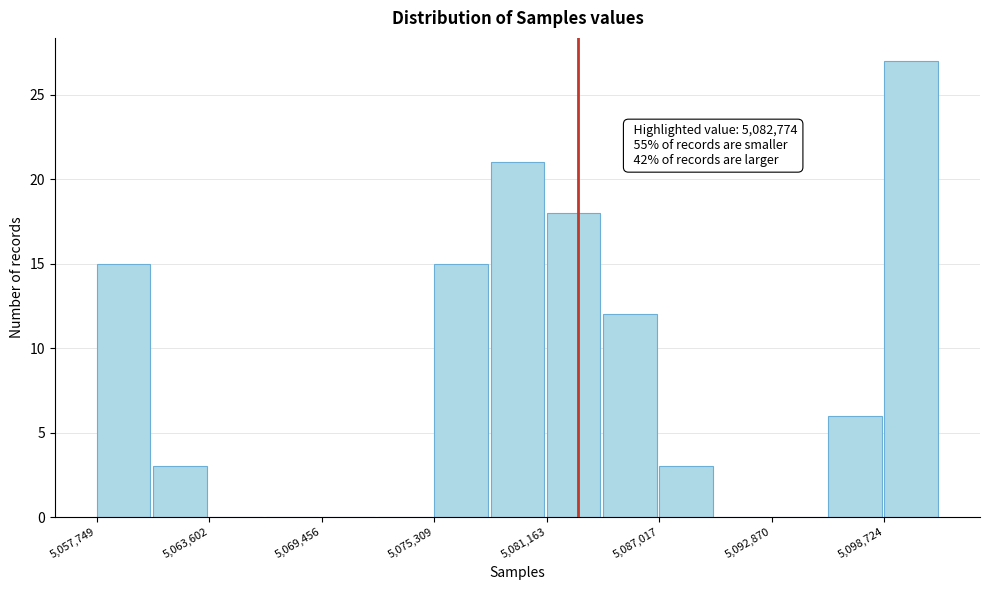

Read against the x-axis, roughly where is the centre of the tallest bar?

5100000